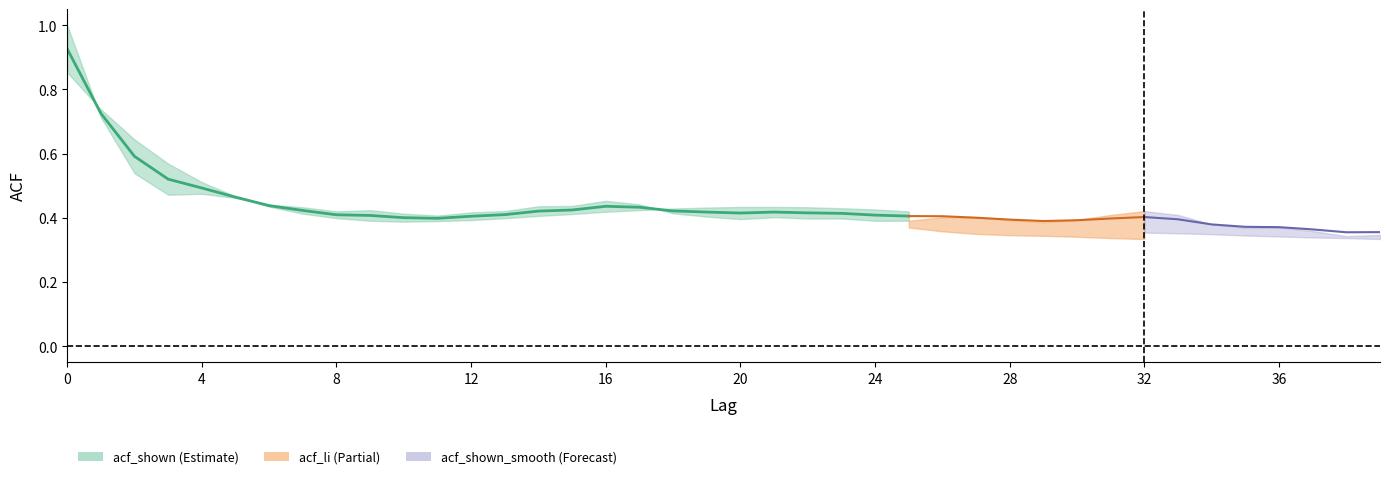

How many acf_shown values are between 0 and 1?

40